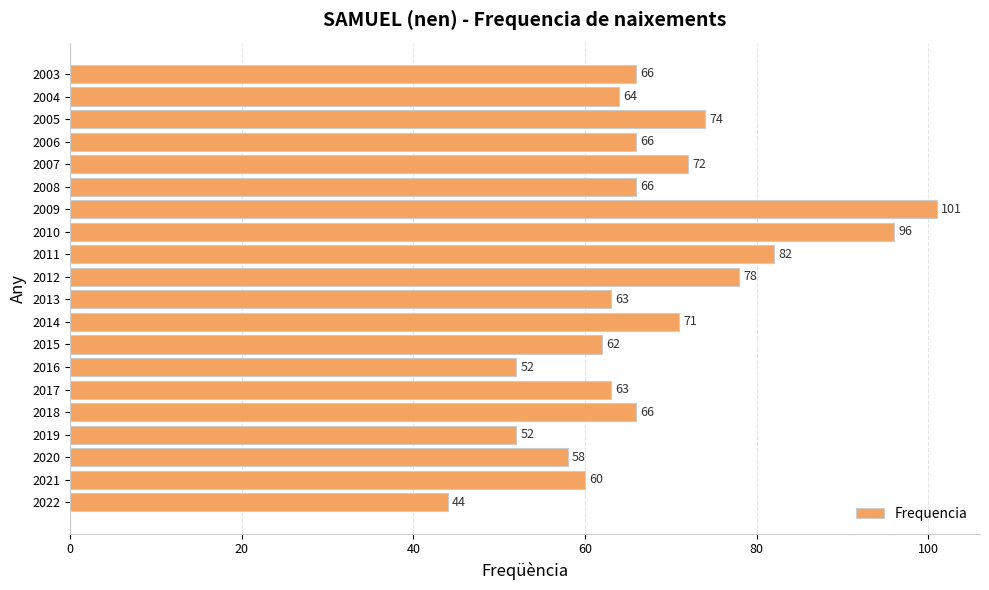

Are the bars grouped side by side (vs. stacked)?

No